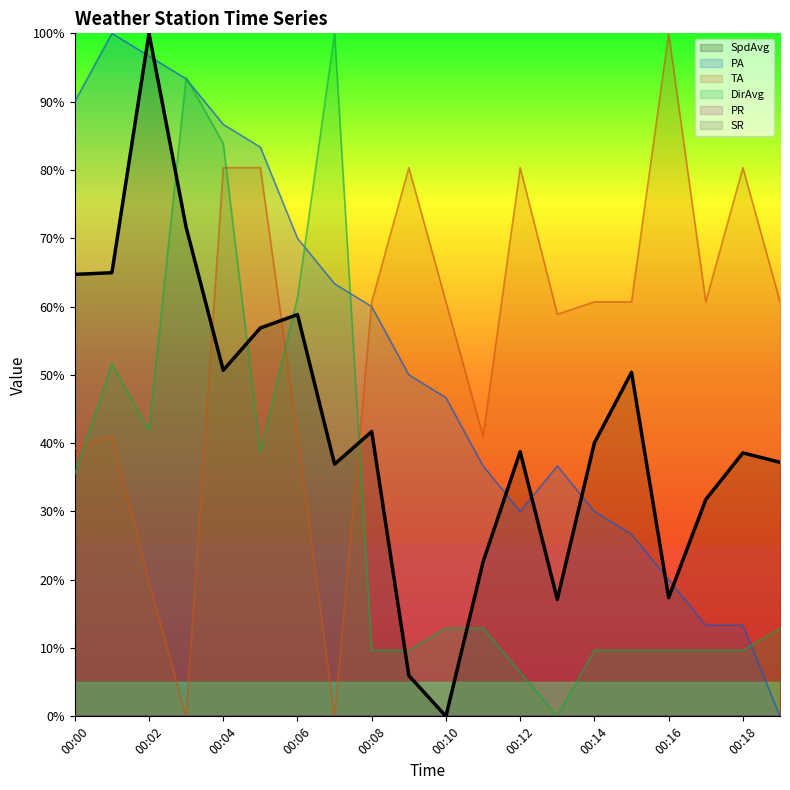

How many interior local valleys does the TA series have?

5